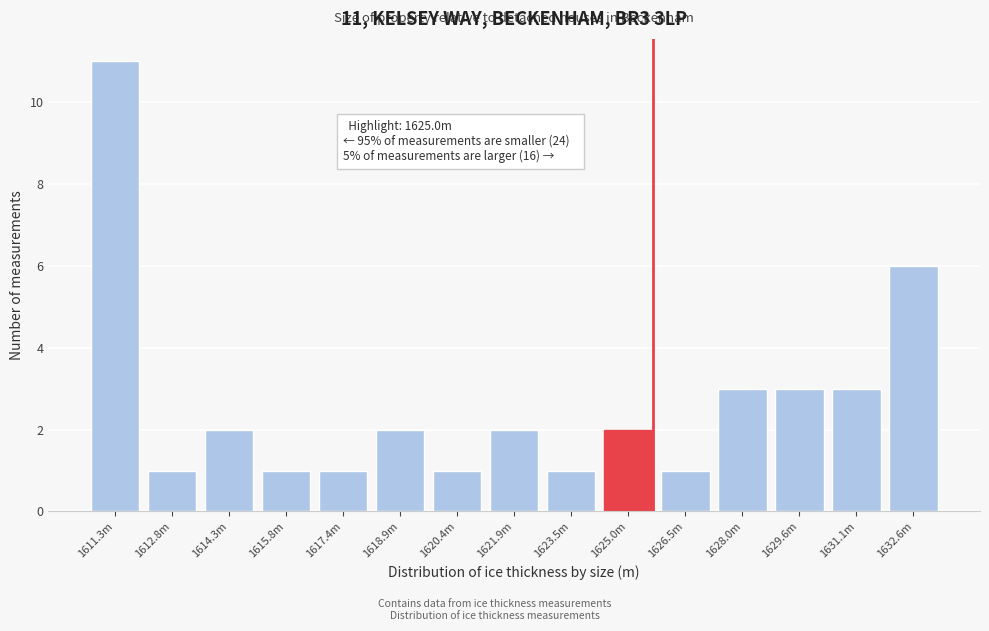

Reading right to left, transcribe all the data shown in this chart.

1632.6m=6	1631.1m=3	1629.6m=3	1628.0m=3	1626.5m=1	1625.0m=2	1623.5m=1	1621.9m=2	1620.4m=1	1618.9m=2	1617.4m=1	1615.8m=1	1614.3m=2	1612.8m=1	1611.3m=11